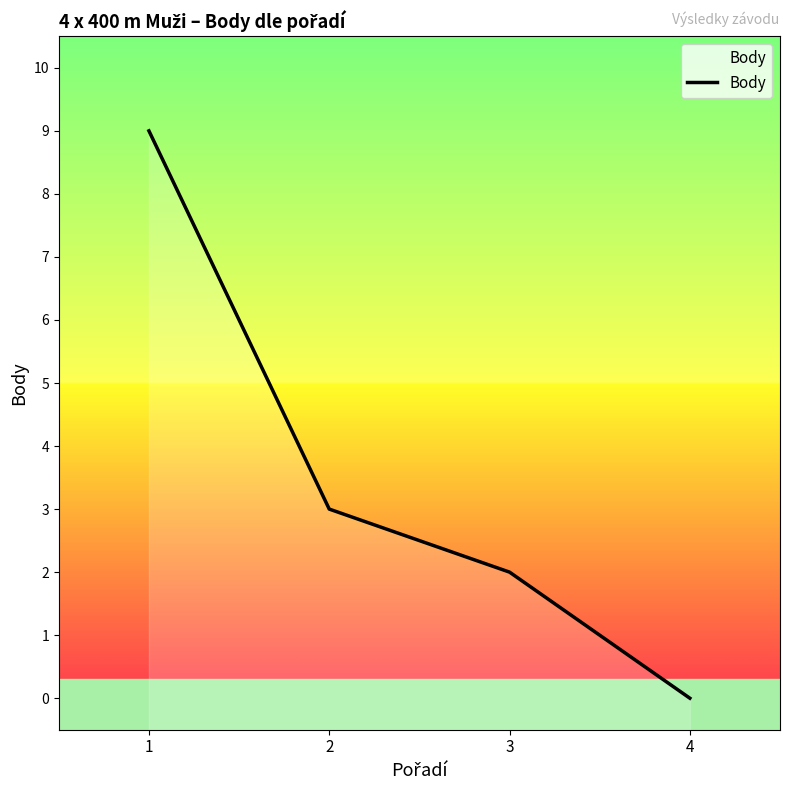

What is the change in value from 1 to 2?

-6